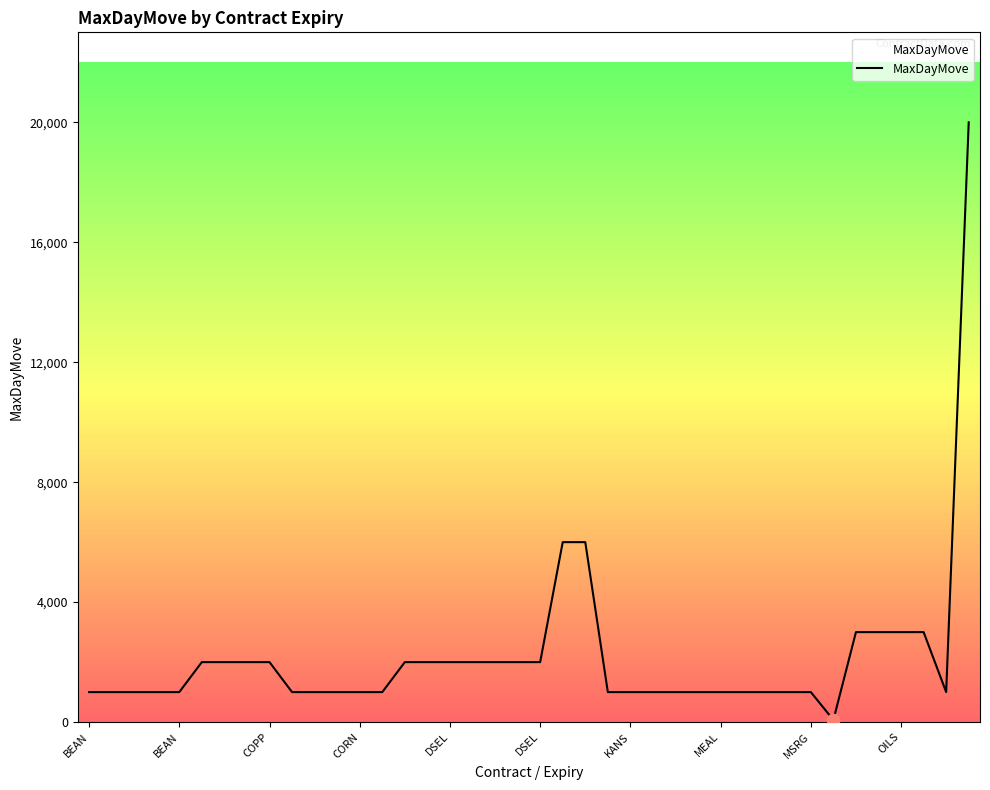

What is the greatest value displayed?

20000